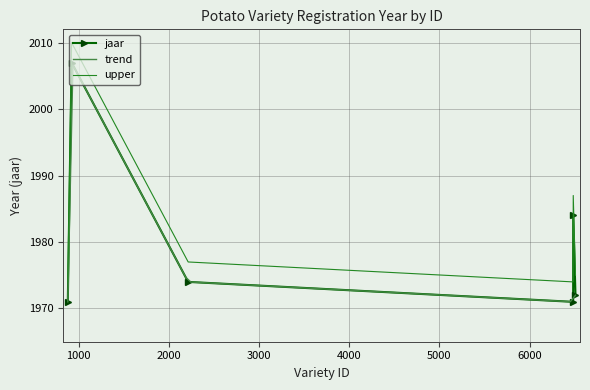

What is the highest value of the upper series?

2010